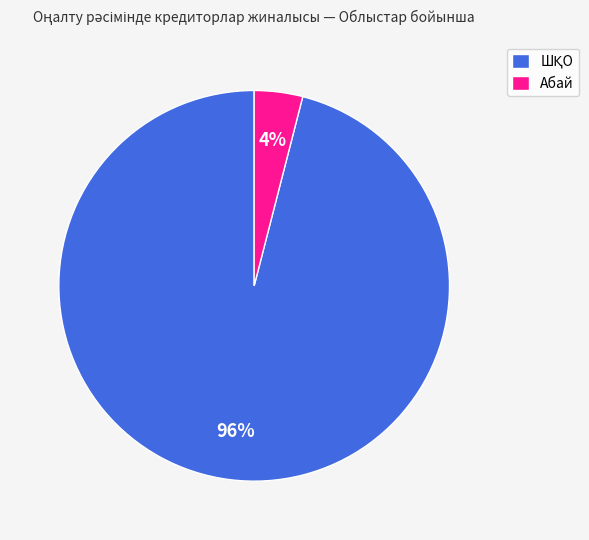

Is Абай the majority of the pie?

No